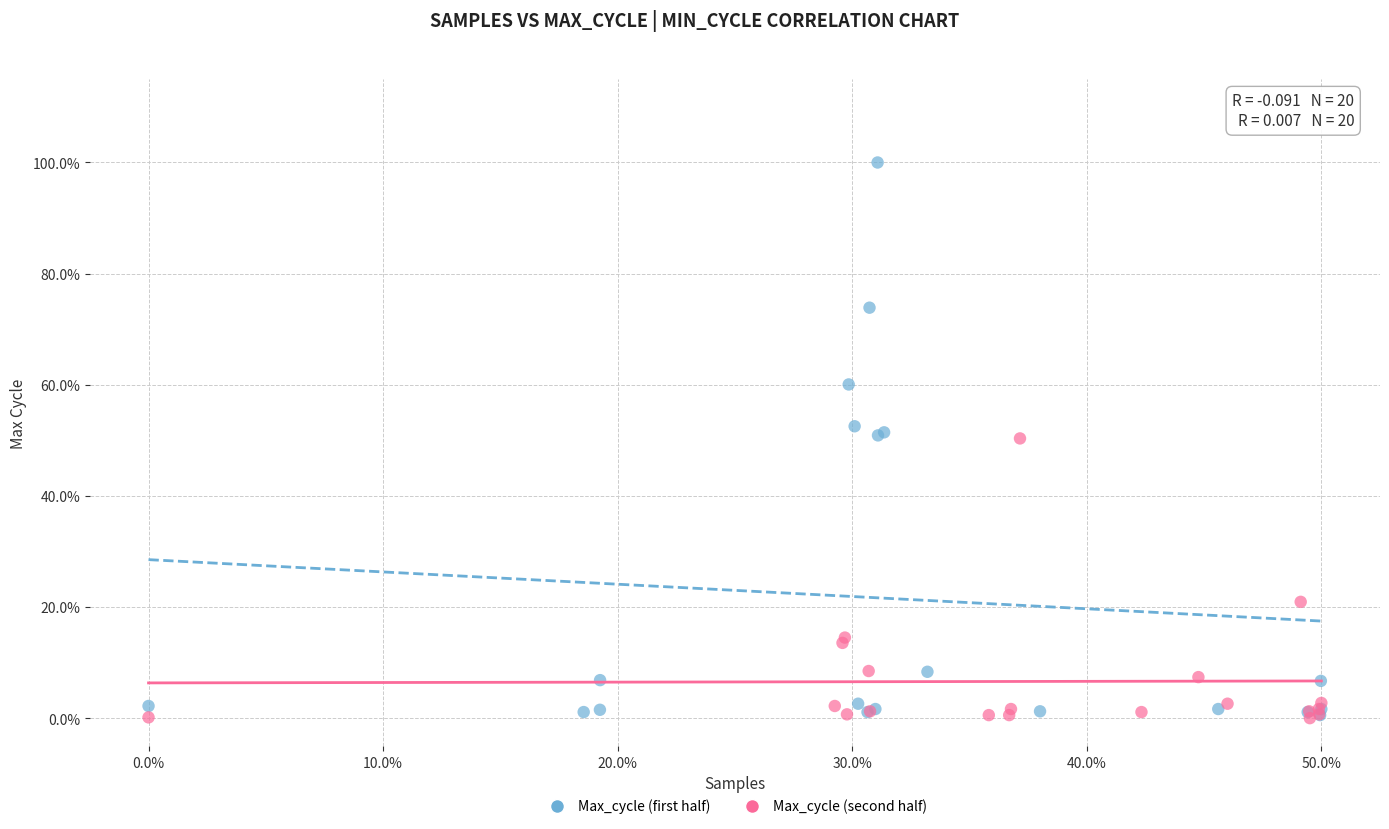

What are all the series names shown in the legend?

Max_cycle (first half), Max_cycle (second half)